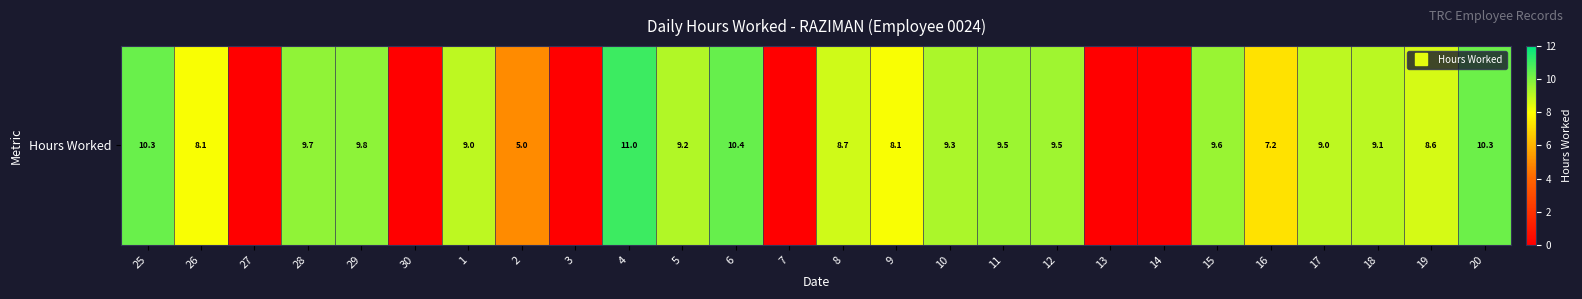

What is the sum of all values?

181.5